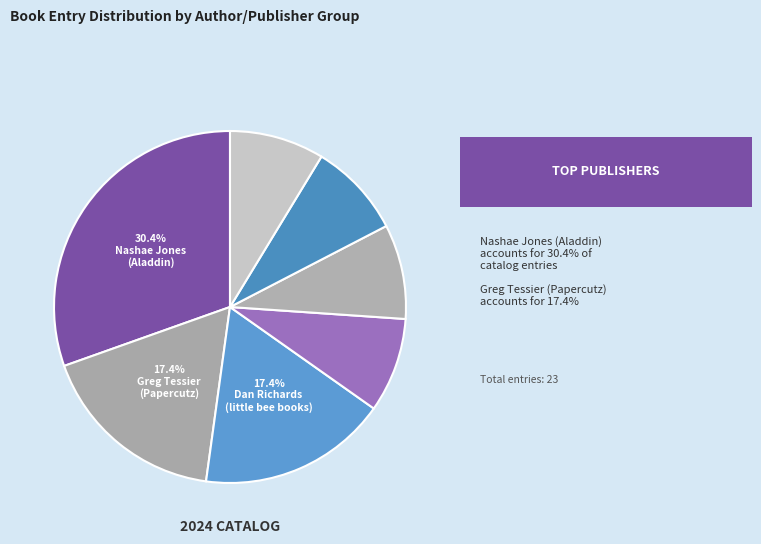

Count the number of slices in the pie.

7